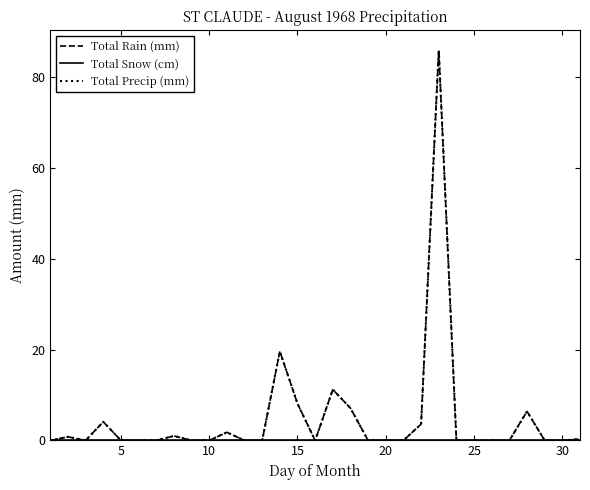

True or false: Total Precip (mm) and Total Rain (mm) cross at least once.

False